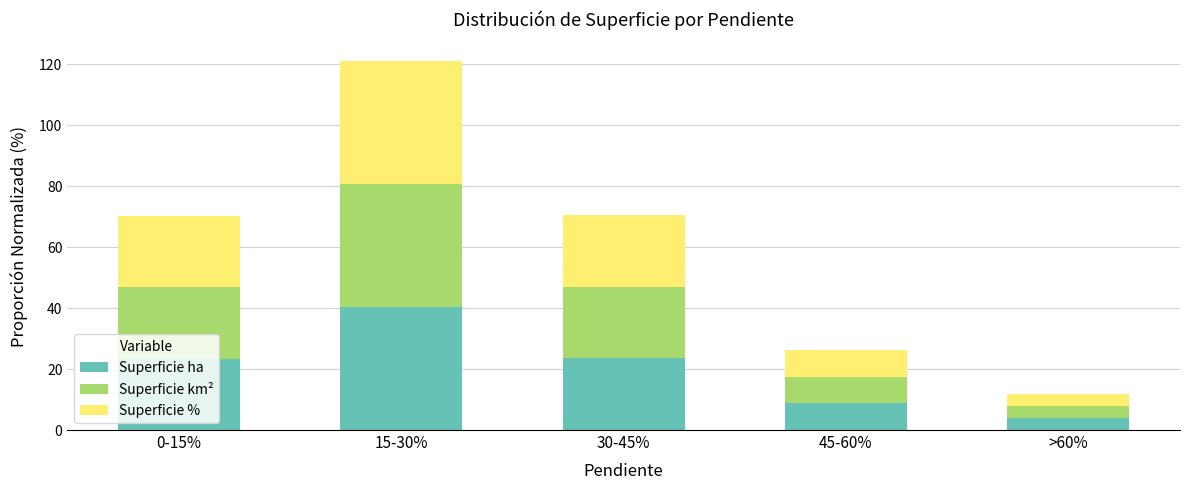

What is the difference between the maximum and minimum values in the Superficie ha series?

36.5